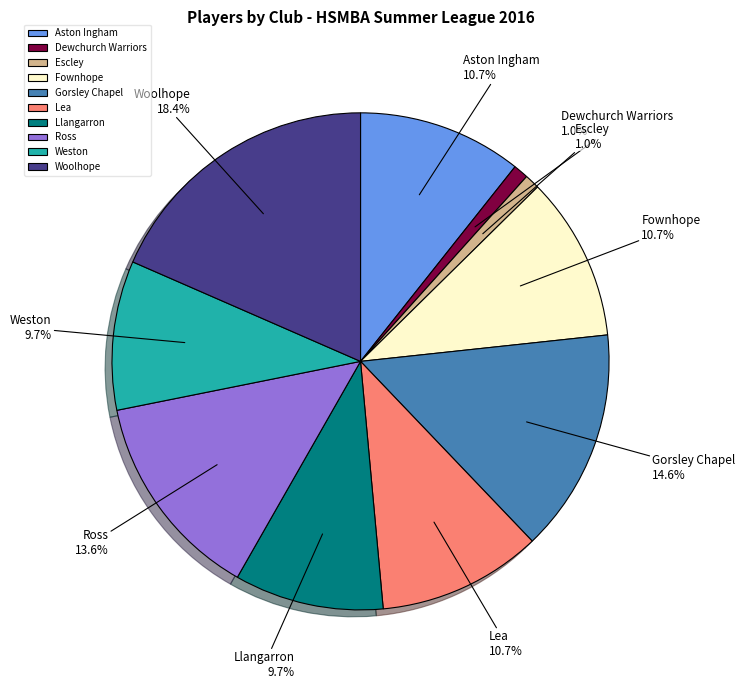

How many slices are in this pie chart?

10